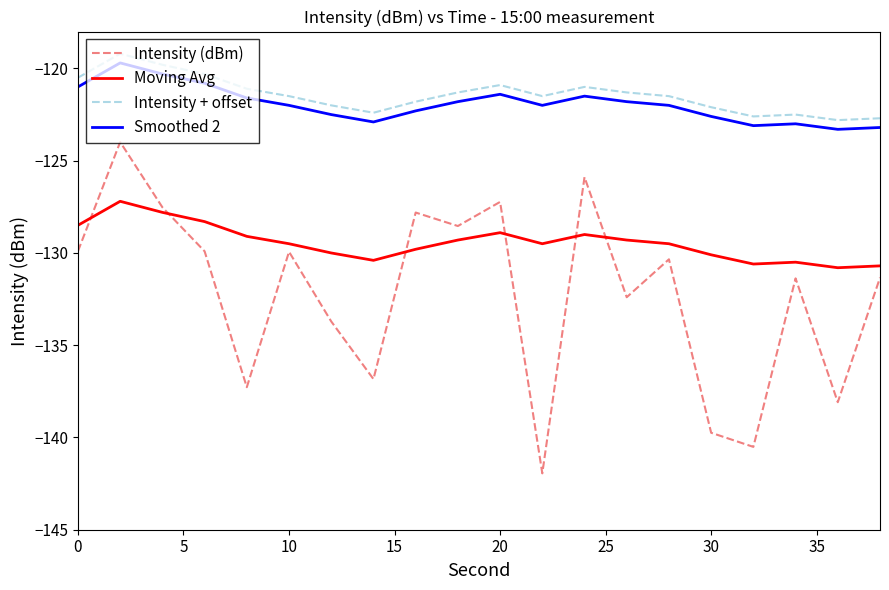

True or false: Moving Avg and Intensity + offset cross at least once.

False